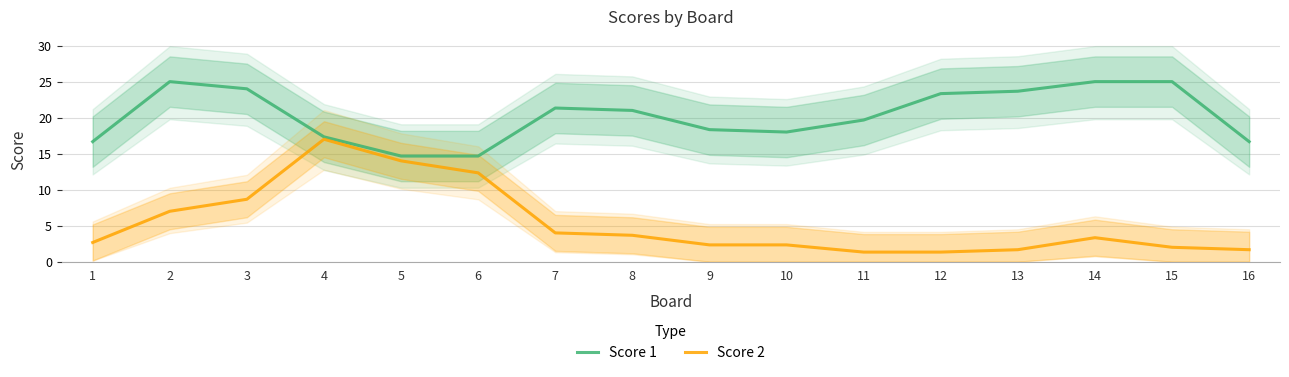

Reading left to right, list all the values displayed in this chart.

Score 1: 16.7	25.0	24.0	17.3	14.7	14.7	21.3	21.0	18.3	18.0	19.7	23.3	23.7	25.0	25.0	16.7
Score 2: 2.7	7.0	8.7	17.0	14.0	12.3	4.0	3.7	2.3	2.3	1.3	1.3	1.7	3.3	2.0	1.7